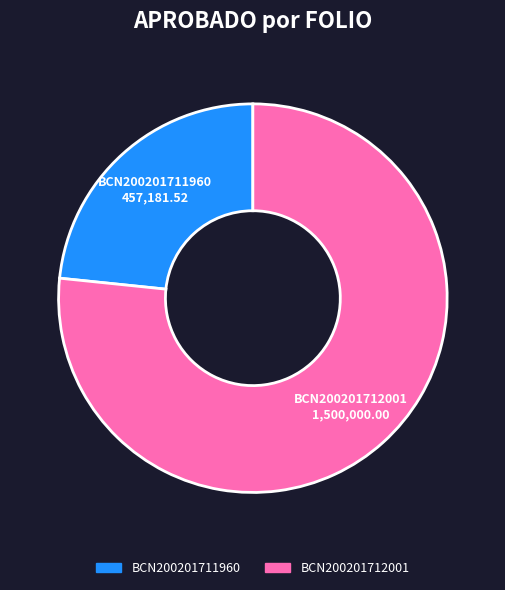

True or false: BCN200201711960 accounts for 23% of the total.

True